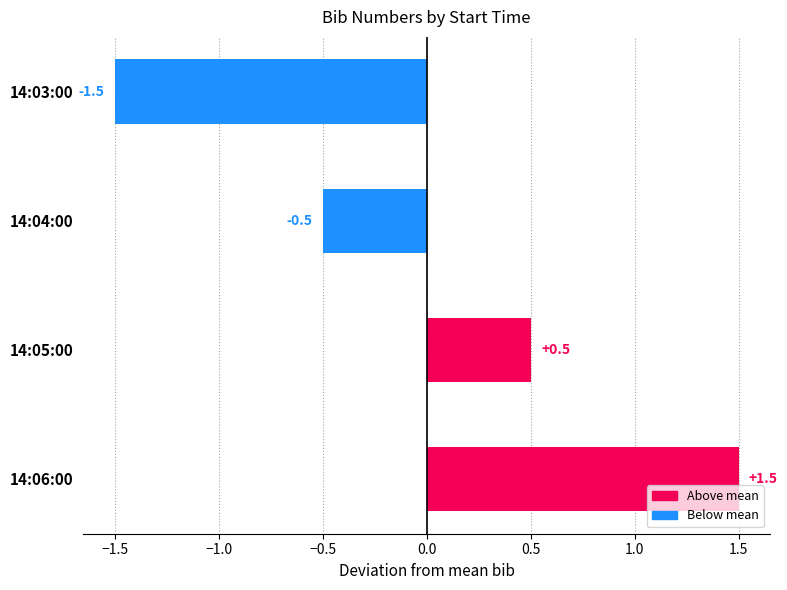

What is the difference between the second highest and minimum values?

2.0